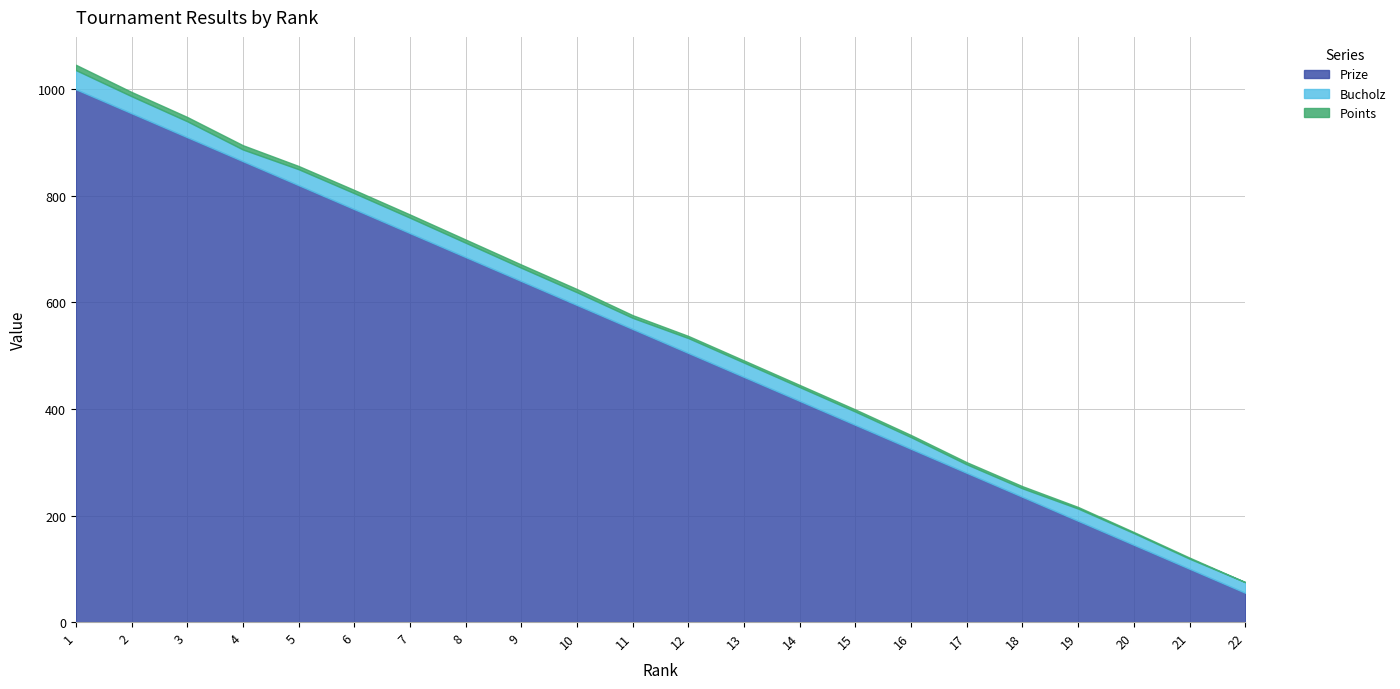

Reading right to left, extract all data points from this chart.

Prize: 55	100	145	190	235	280	325	370	415	460	505	550	595	640	685	730	775	820	865	910	955	1000
Bucholz: 20	19	22	23	16	16	22	25	26	27	28	21	24	25	27	29	30	30	22	30	32	36
Points: 0	2	2	3	4	4	4	4	4	4	4	5	6	6	6	6	6	6	8	8	8	10